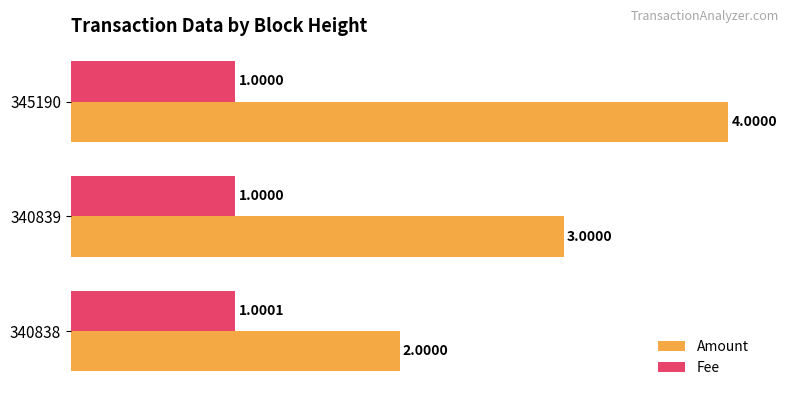

Which series changed the most between 340839 and 345190?

Amount